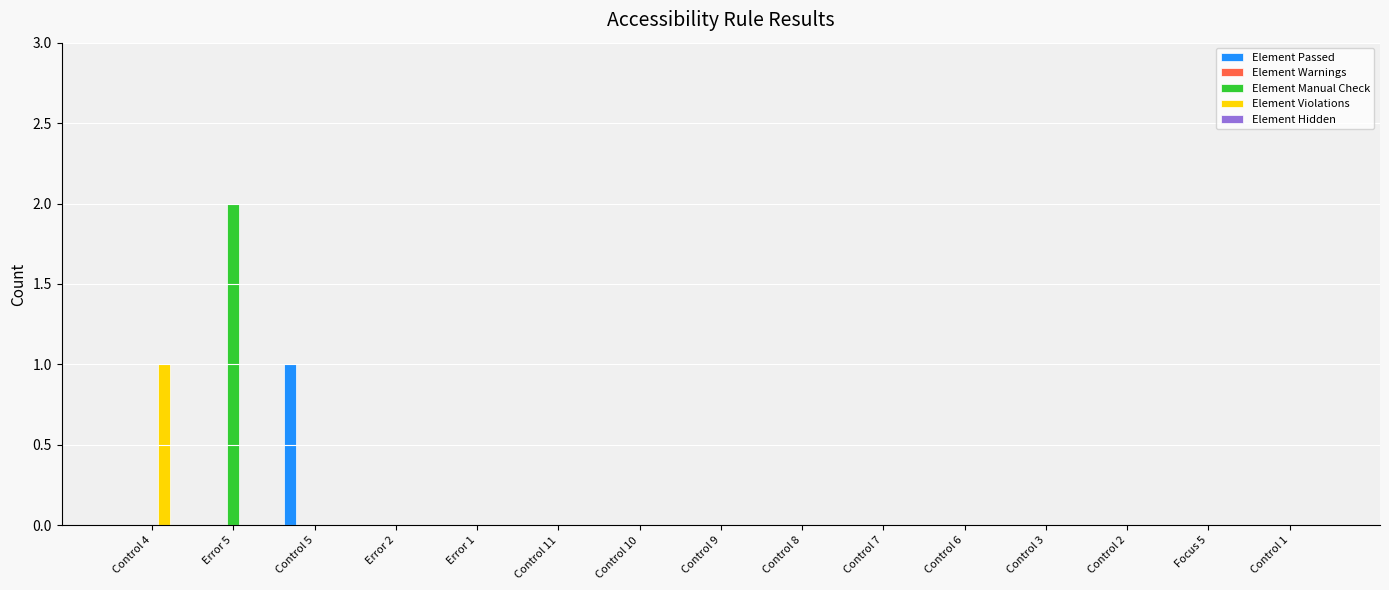

The value of Element Passed at Control 11 is 0. True or false?

True